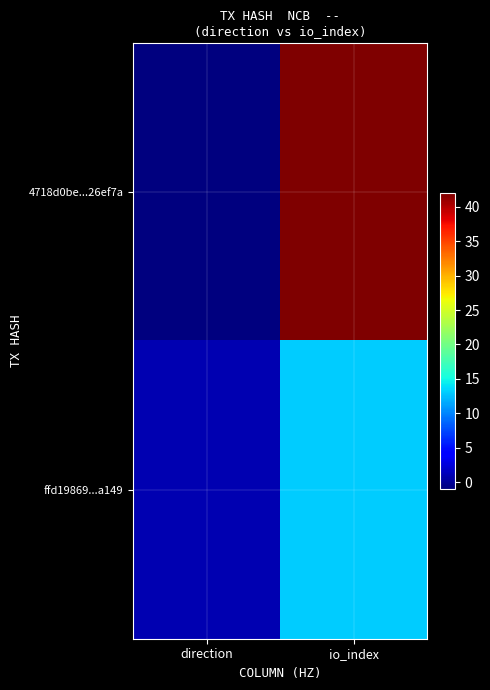

Count the number of data series in this chart.

2